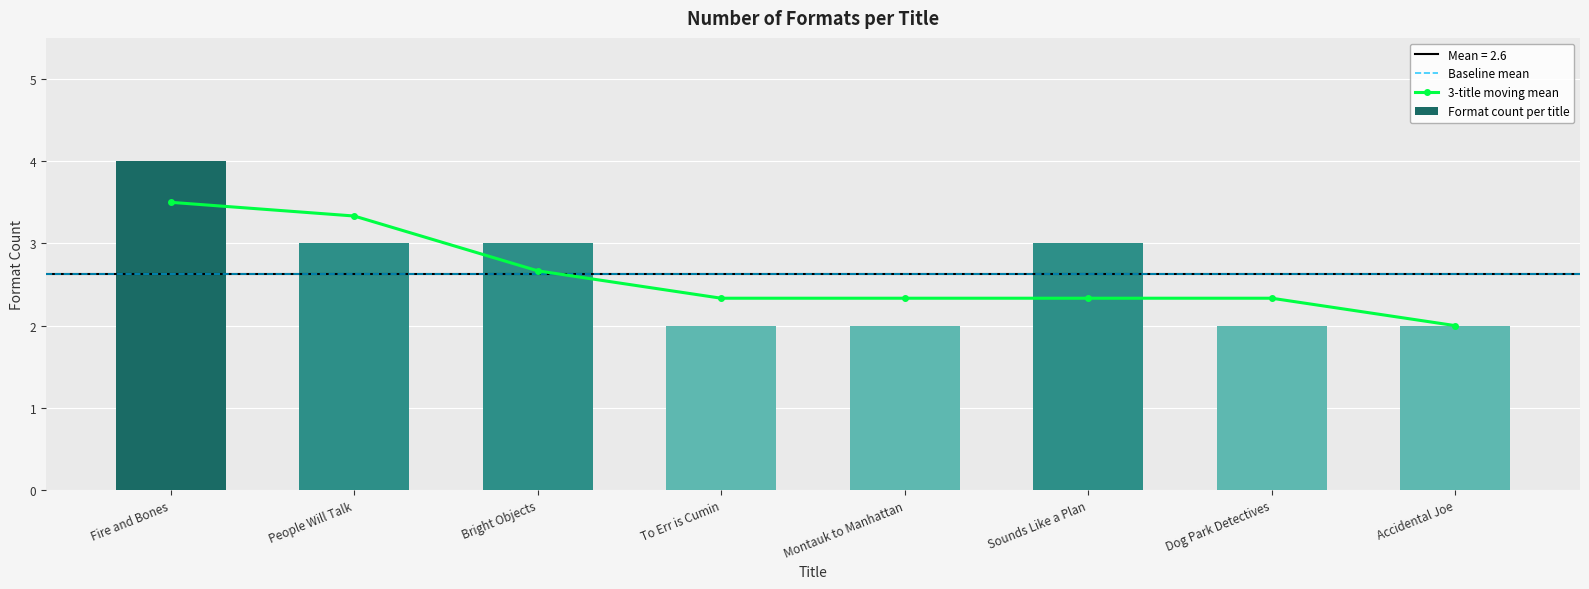

Reading right to left, list all the values displayed in this chart.

2	2	3	2	2	3	3	4